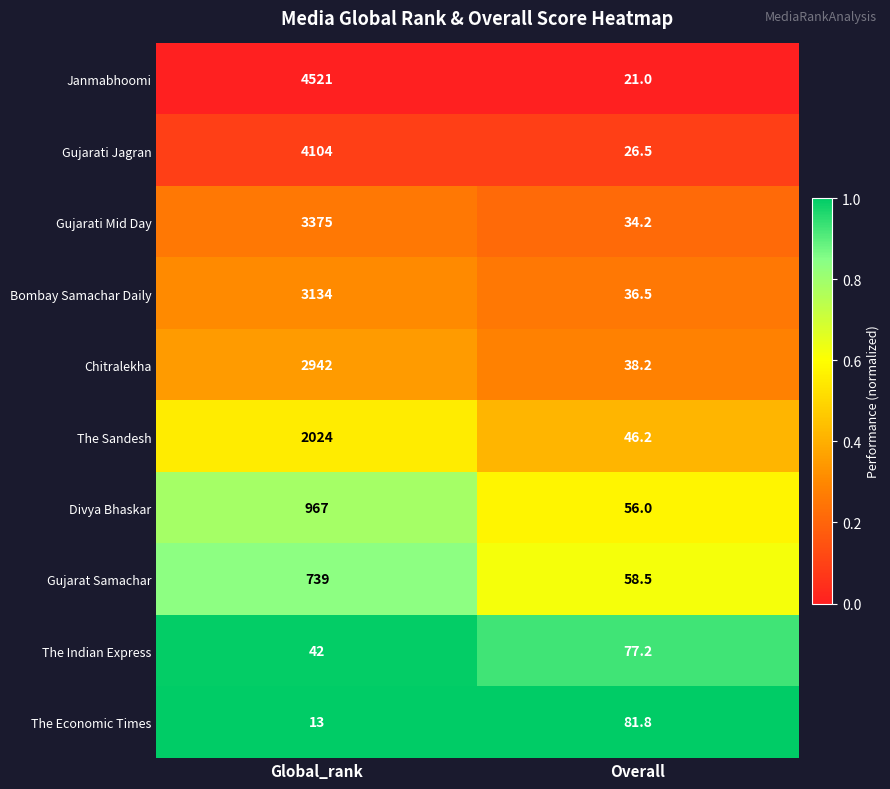

The The Economic Times series shows 81.8 at Overall. True or false?

True